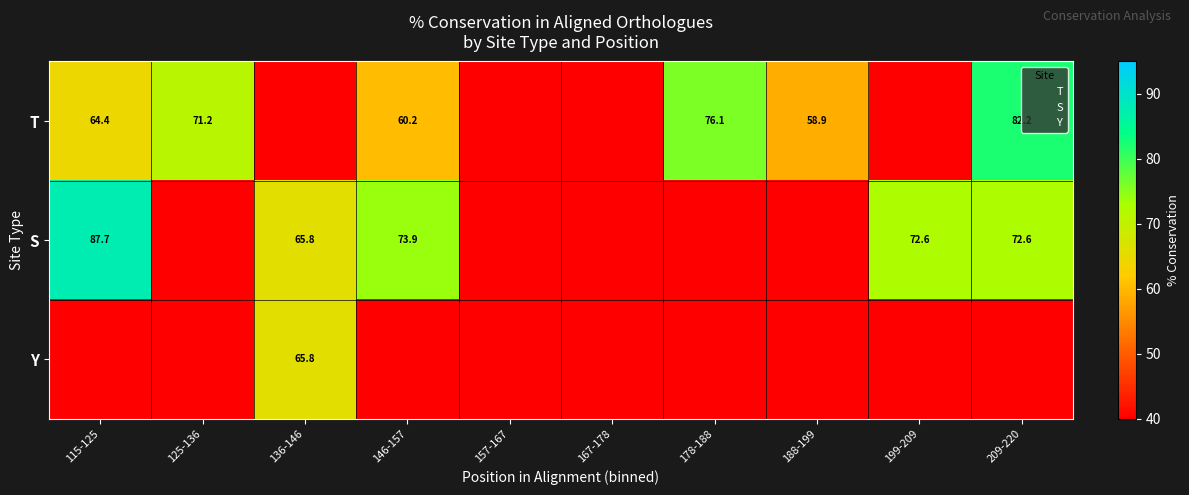

Between 188-199 and 136-146, which is larger?

188-199